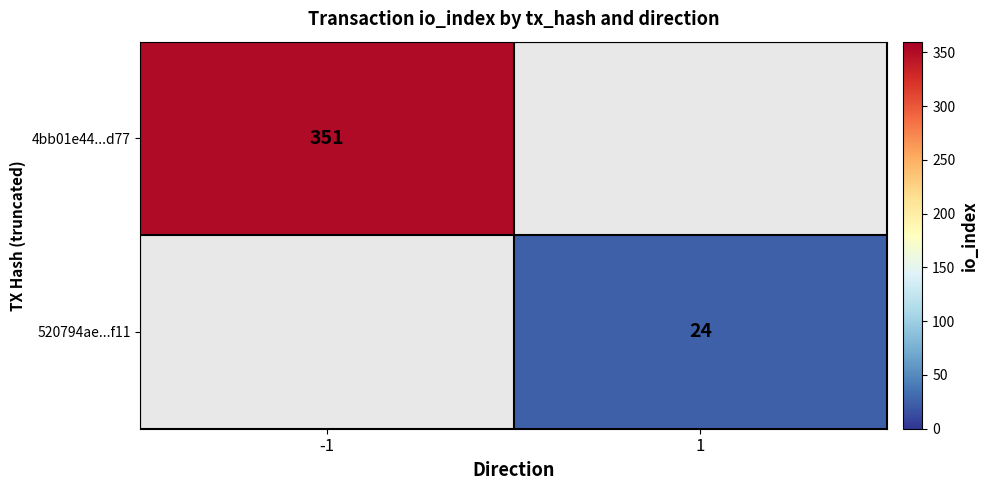

True or false: 4bb01e44...d77 has a value of 351 at -1.

True